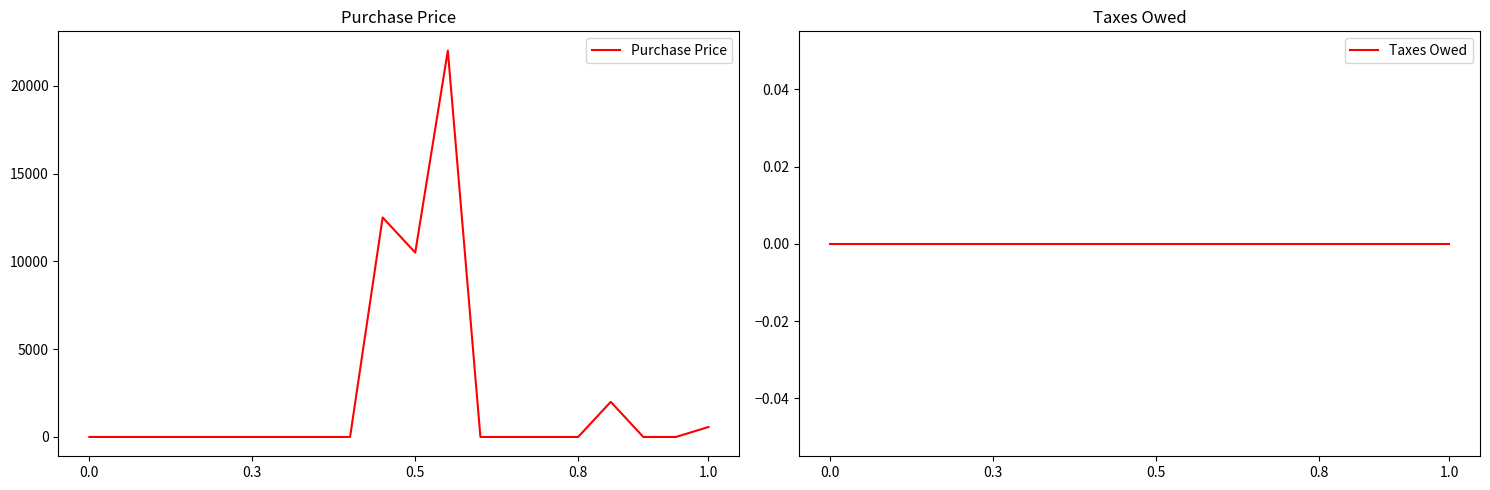

What is the greatest value displayed?

22000.0